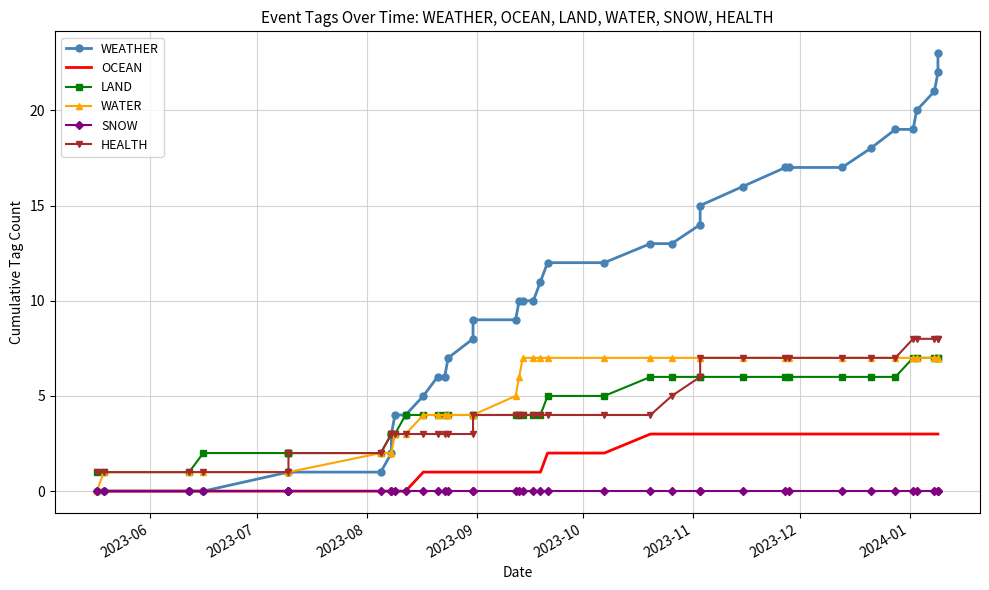

Does the chart have visible grid lines?

Yes